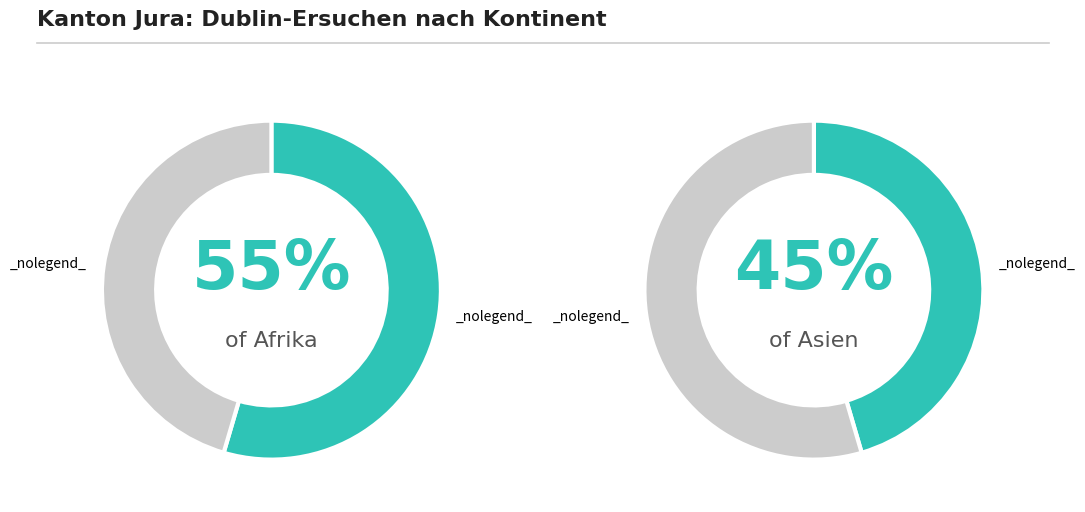

What is the majority slice?

Afrika